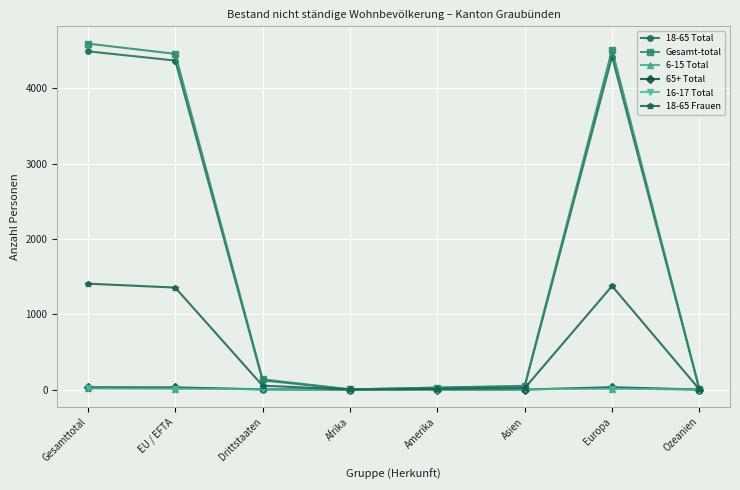

At how many categories does at least one series exceed 2153?

3